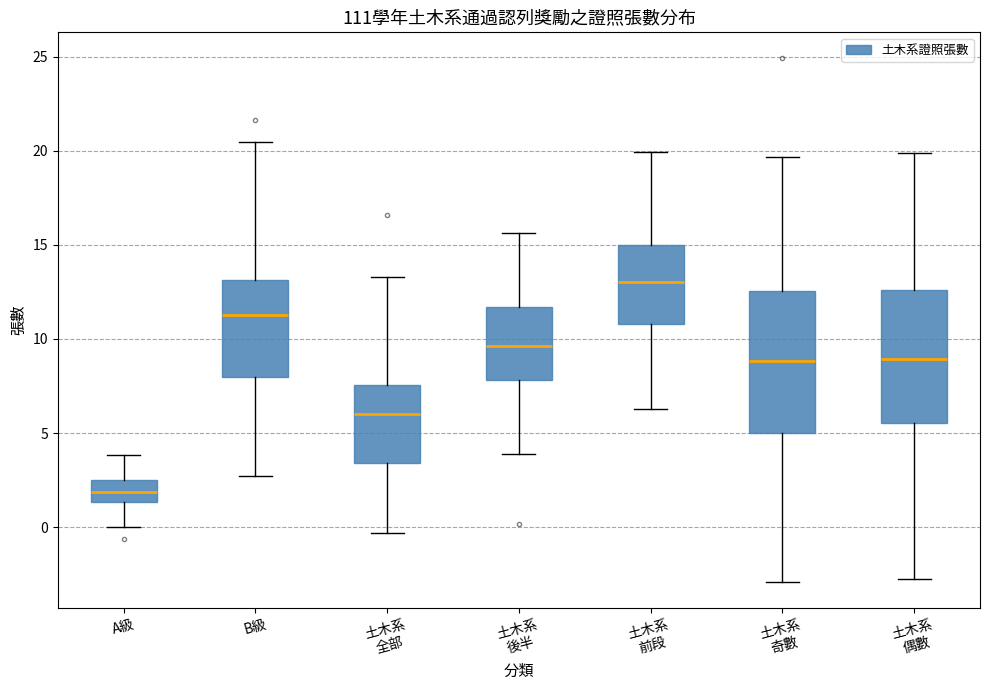

Which box's median line is the lowest?

A級